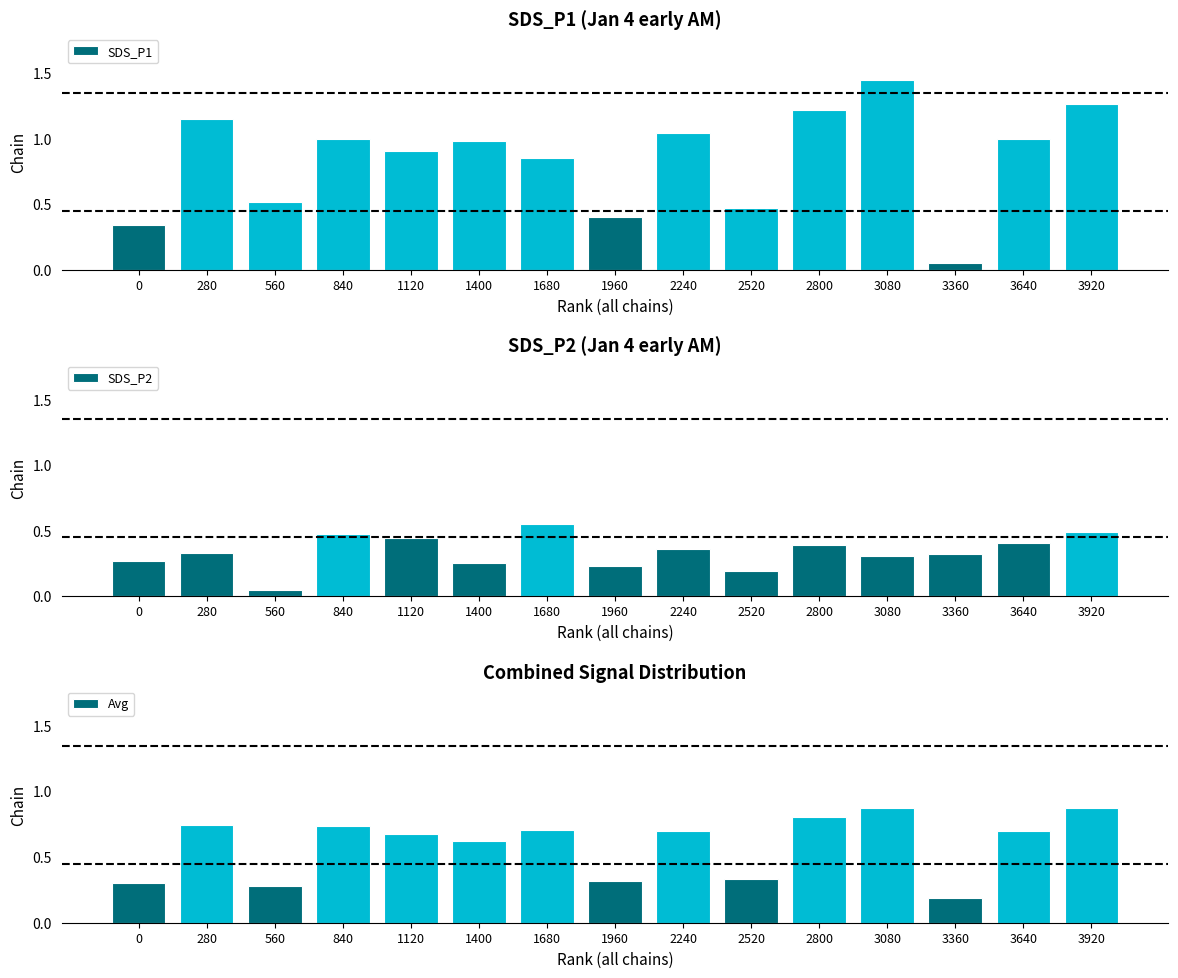

What is the sum of the SDS_P1 values at 1680 and 840?

1.9